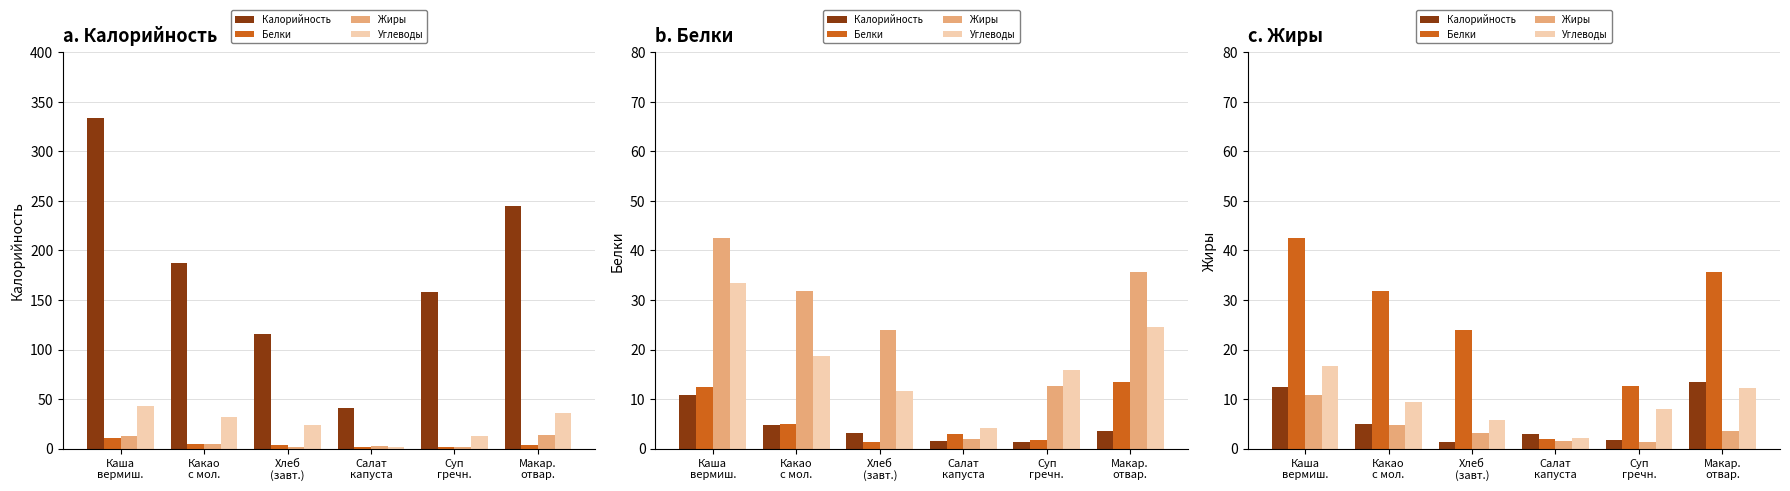

How many values in the Белки series are below 31?

3